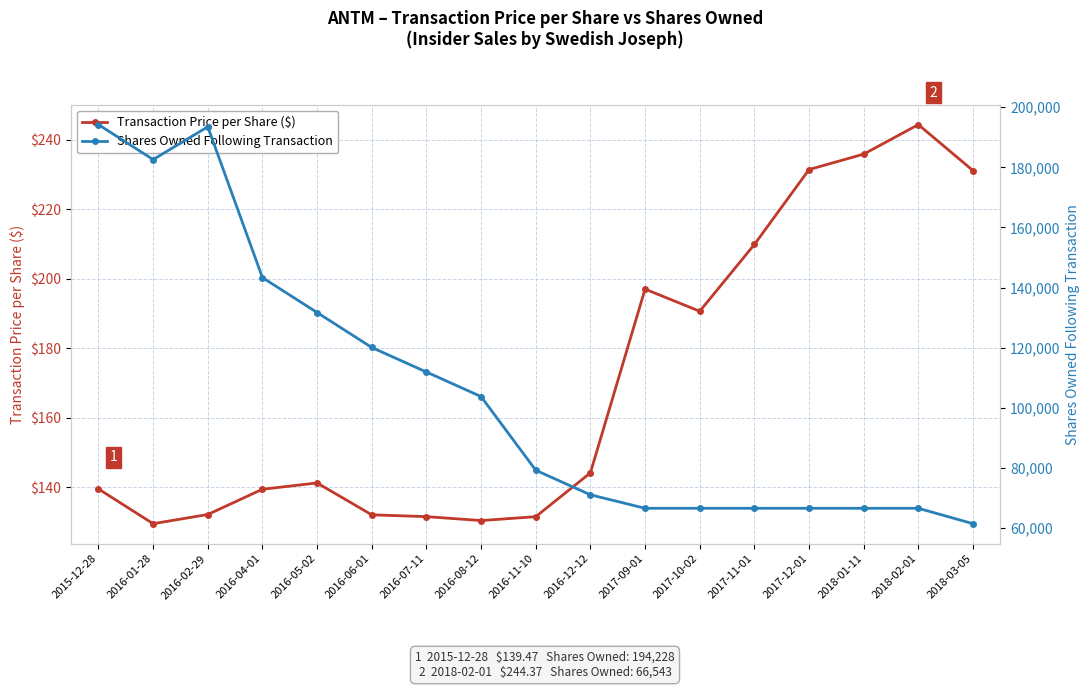

What is the value of the Shares Owned Following Transaction point at the 2nd from the left?

182602.0